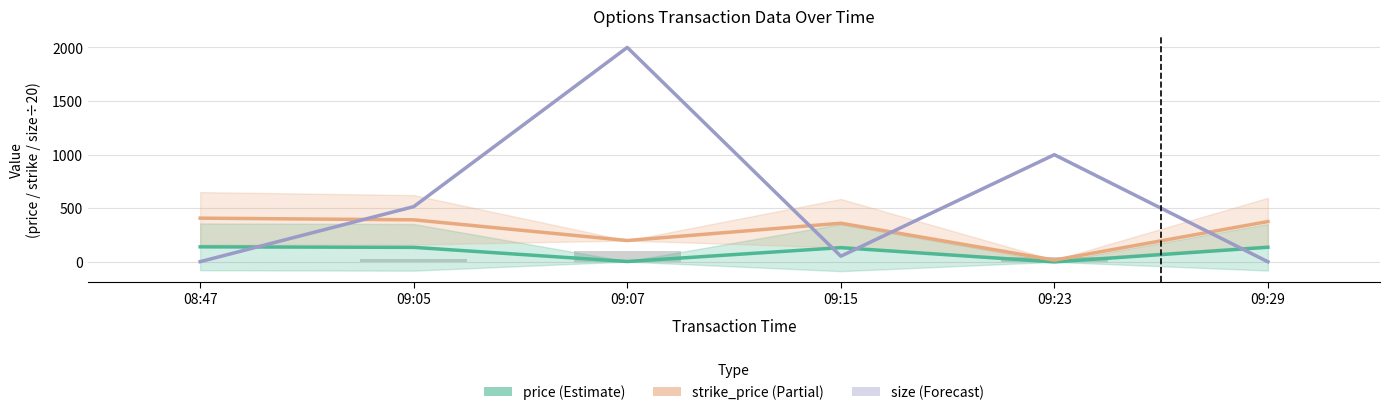

Reading left to right, what are all the values shown in this chart?

price: 08:47=141.1	09:05=136.4	09:07=4.4	09:15=133.5	09:23=0.6	09:29=137.2
strike_price: 08:47=408.5	09:05=392.9	09:07=200.0	09:15=361.2	09:23=17.6	09:29=376.9
size (line): 08:47=3.0	09:05=516.0	09:07=2000.0	09:15=54.0	09:23=1000.0	09:29=2.0
size: 08:47=0.1	09:05=25.8	09:07=100.0	09:15=2.7	09:23=50.0	09:29=0.1